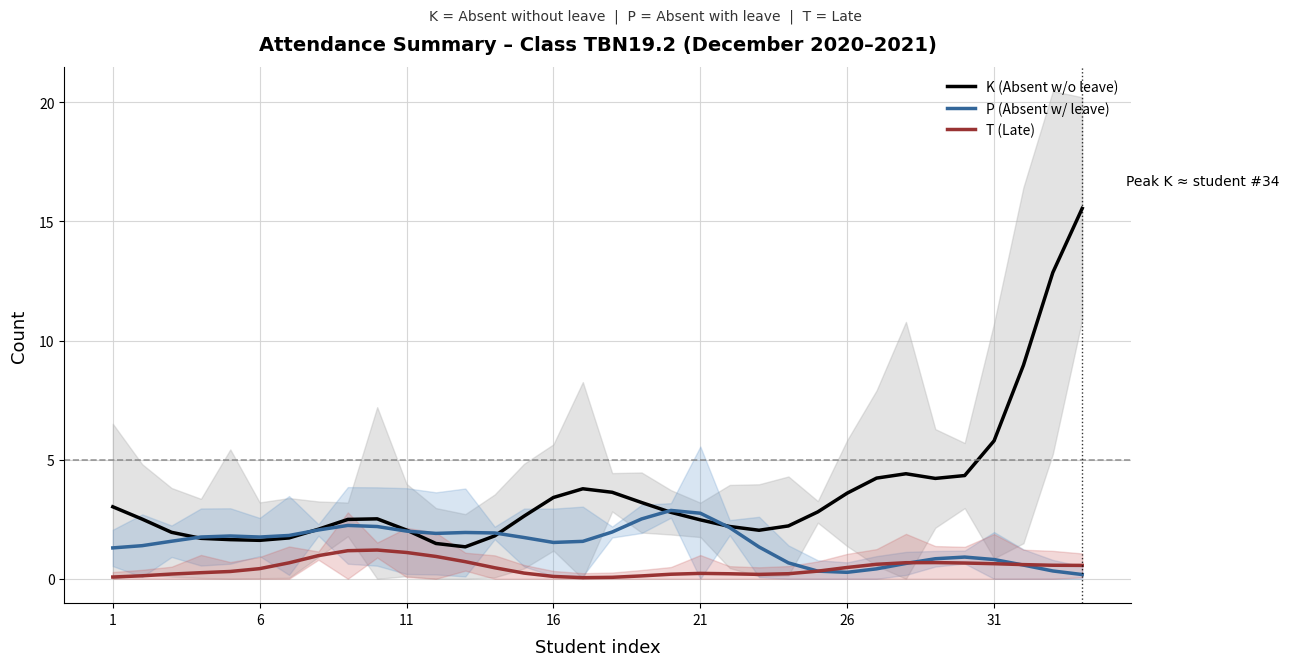

The value of K (Absent w/o leave) at 21 is 2.5. True or false?

True